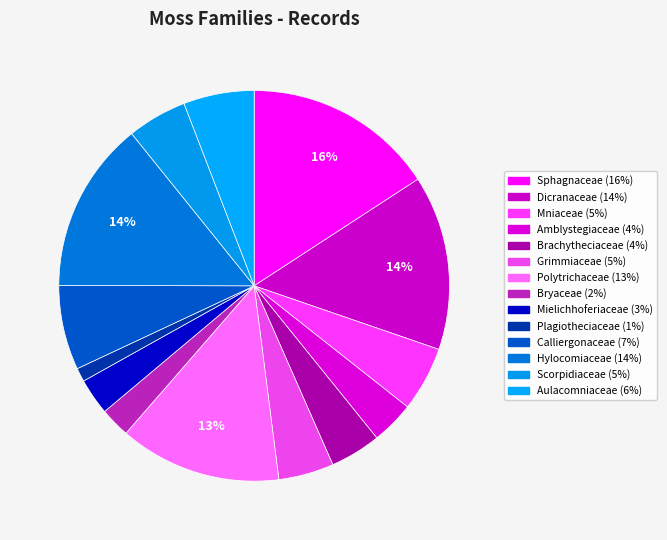

What percentage do Dicranaceae and Brachytheciaceae together represent?

18.7%